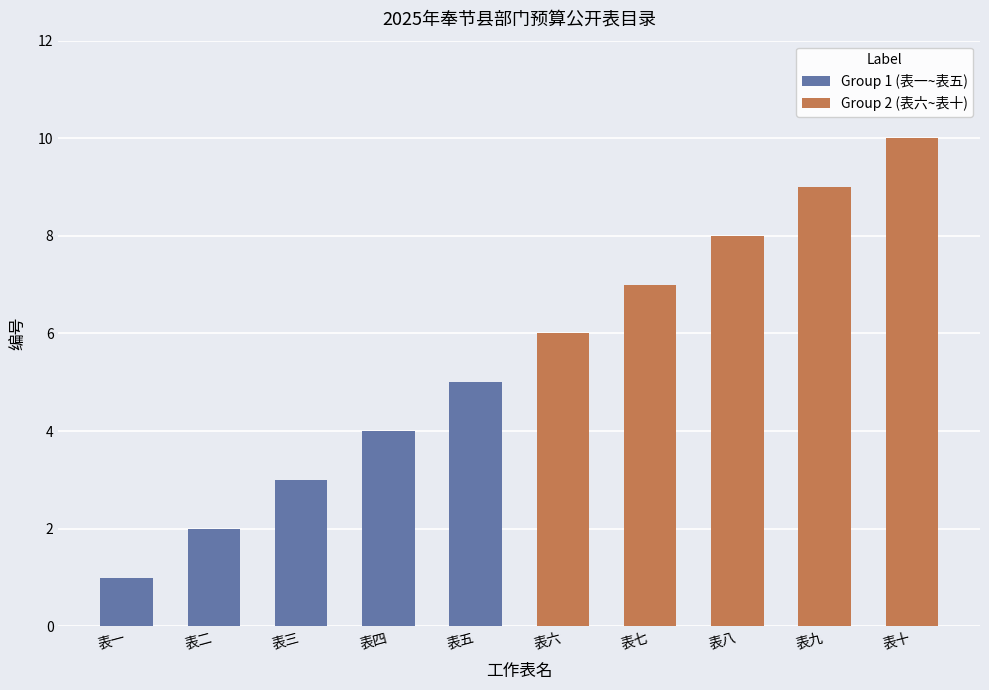

What is the minimum value shown in the chart?

1